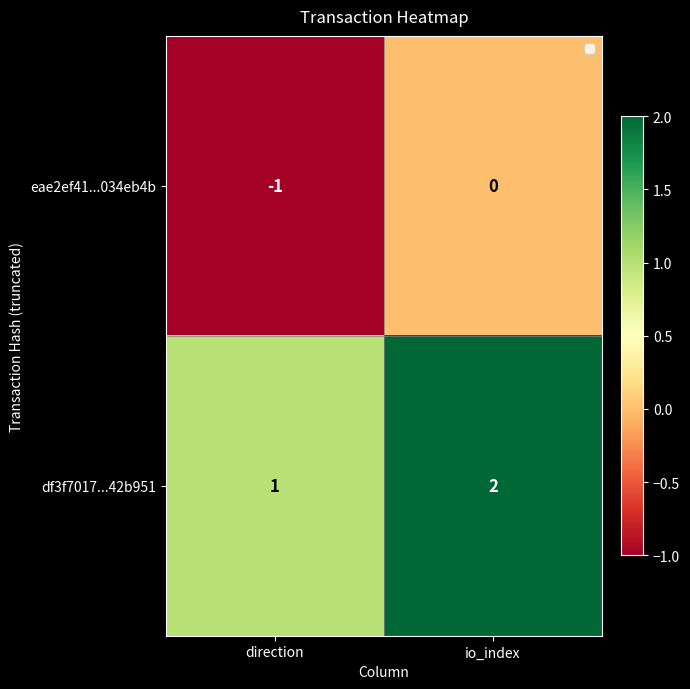

Count the number of categories in the chart.

2